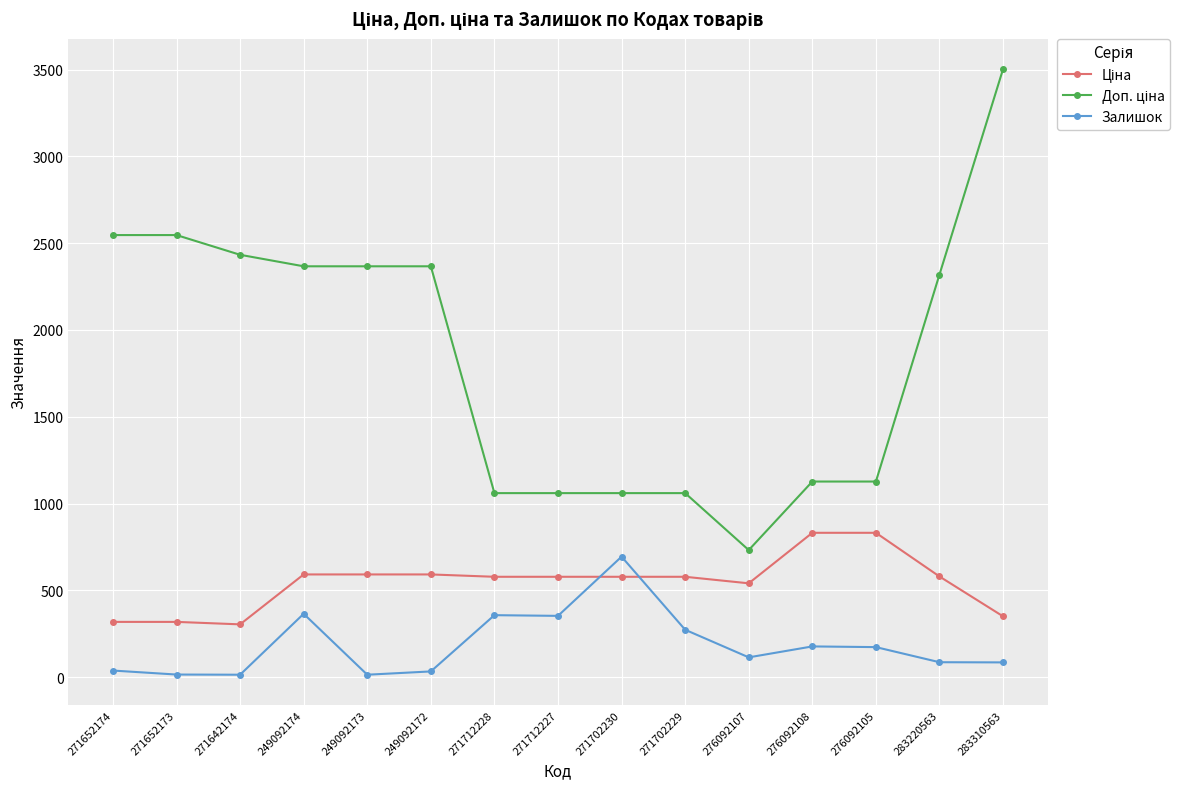

At which category is the sum across all series the highest?

283310563